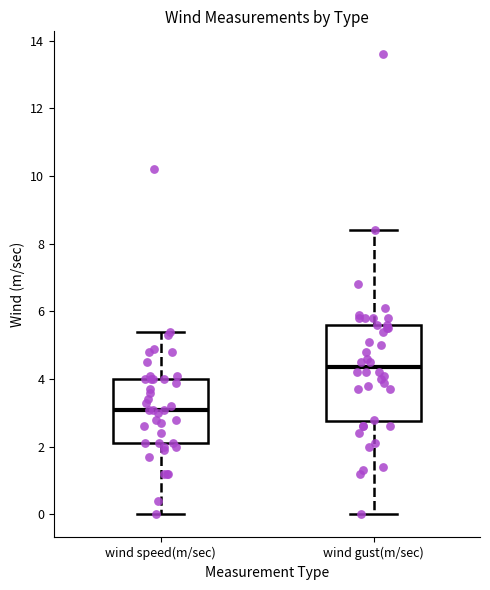

Reading left to right, read every box against the y-axis: the position of its median line, the range the box covers, and the ends of its whiskers. The values are not printed on the chart, so give them approximately, as read against the axis.

wind speed(m/sec): median 3.2, box 2.2 to 4.0, whiskers 0.0 to 5.4
wind gust(m/sec): median 4.4, box 2.8 to 5.6, whiskers 0.0 to 8.4